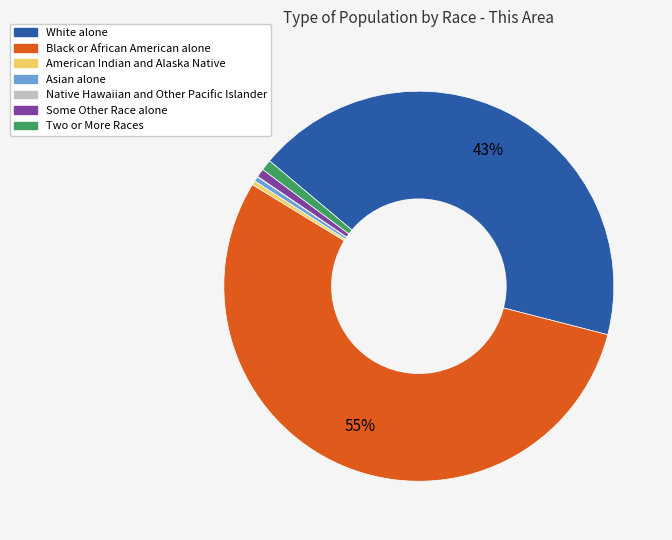

To the nearest percent, what percentage of the pie is Black or African American alone?

55%